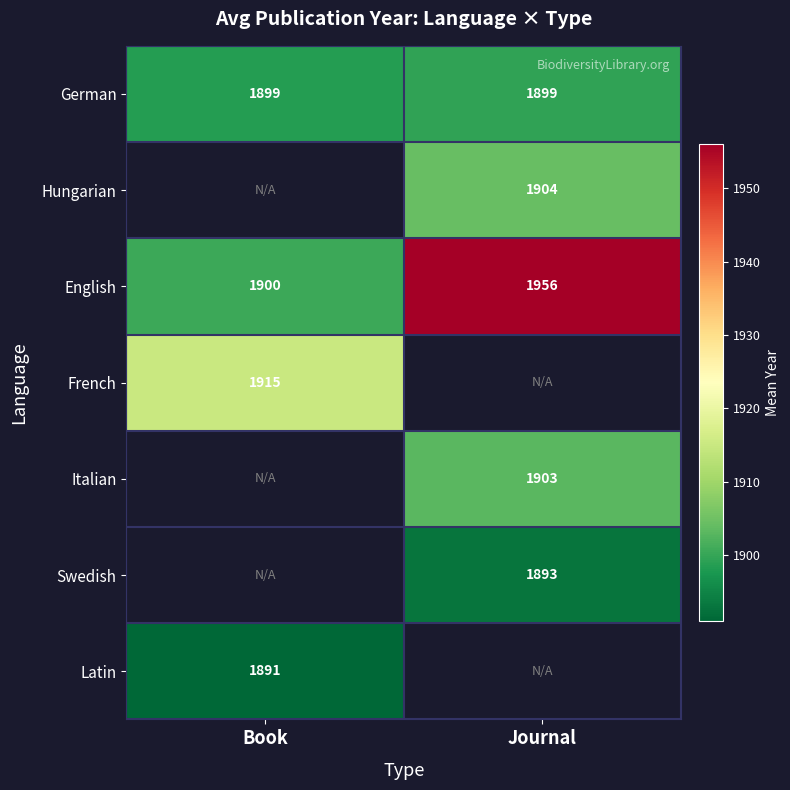

Is the value of English at Book greater than the value of French at Book?

No